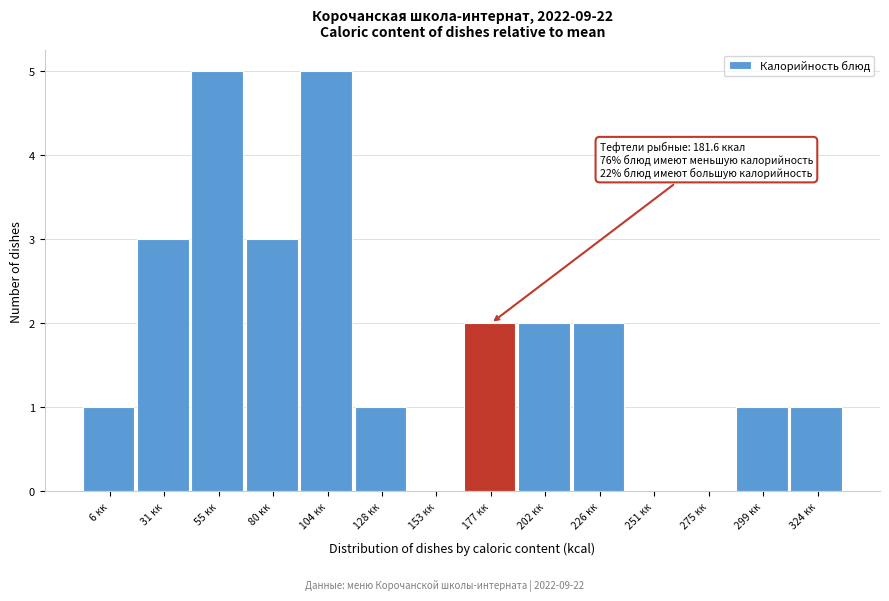

Reading left to right, transcribe all the data shown in this chart.

6 кк=1	31 кк=3	55 кк=5	80 кк=3	104 кк=5	128 кк=1	153 кк=0	177 кк=2	202 кк=2	226 кк=2	251 кк=0	275 кк=0	299 кк=1	324 кк=1